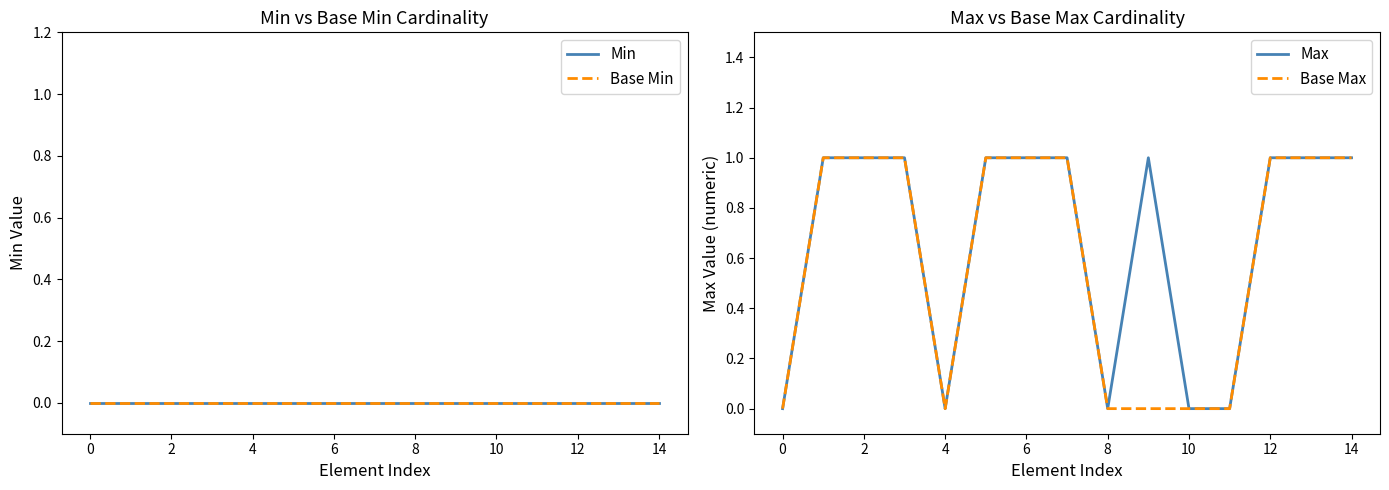

True or false: Max has more than 1 interior local peaks.

False